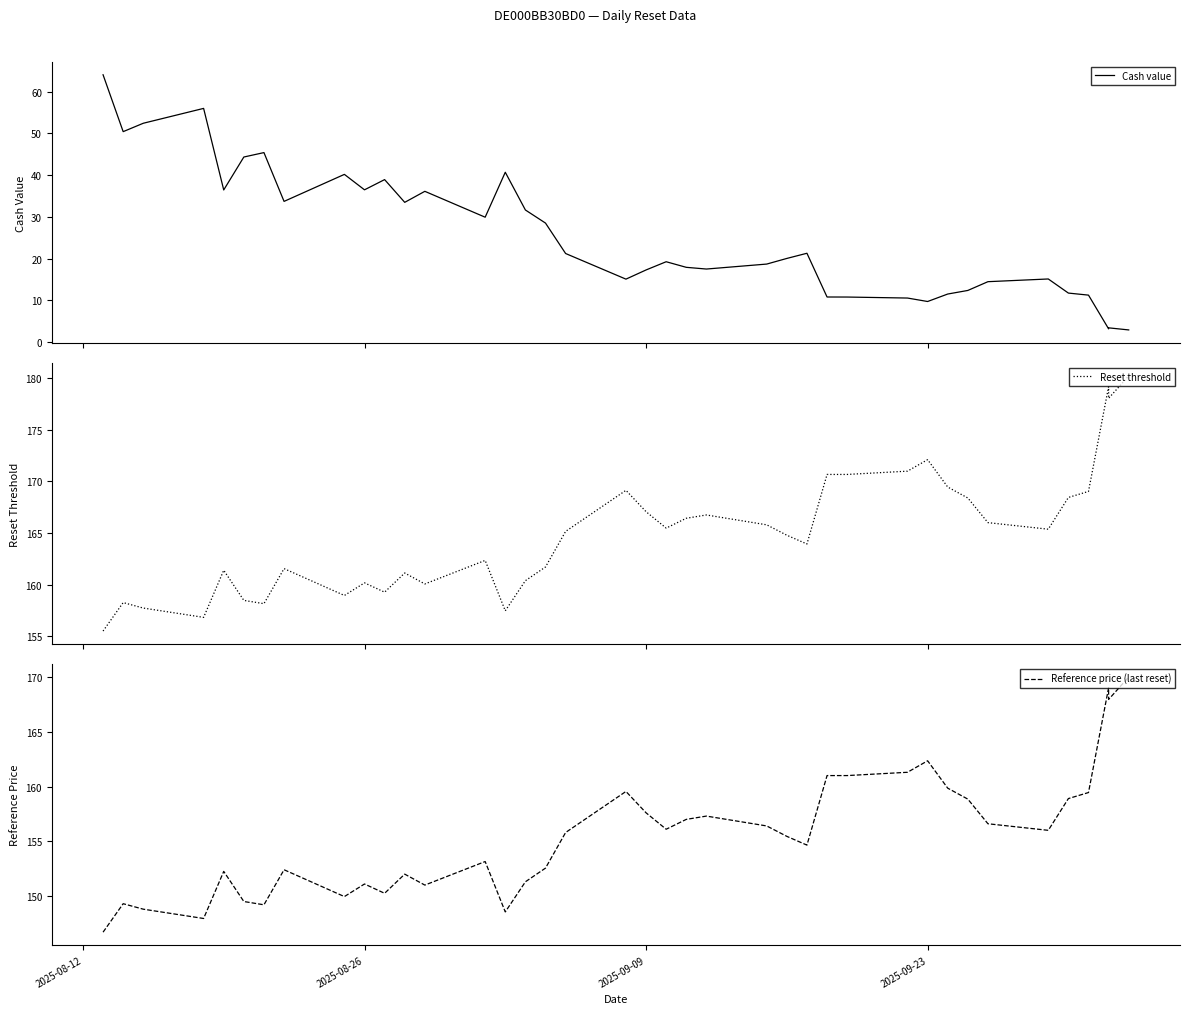

True or false: Reset threshold and Reference price (last reset) cross at least once.

False